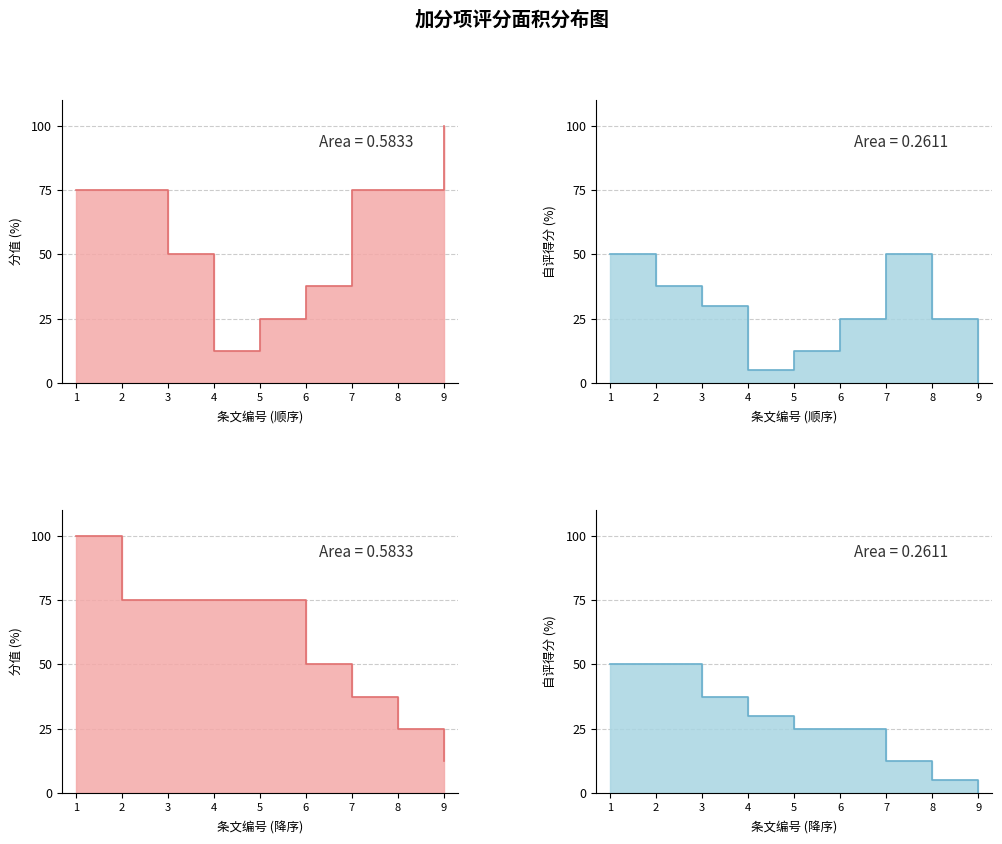

Is it true that 分值 equals 37.5 at 6?

True